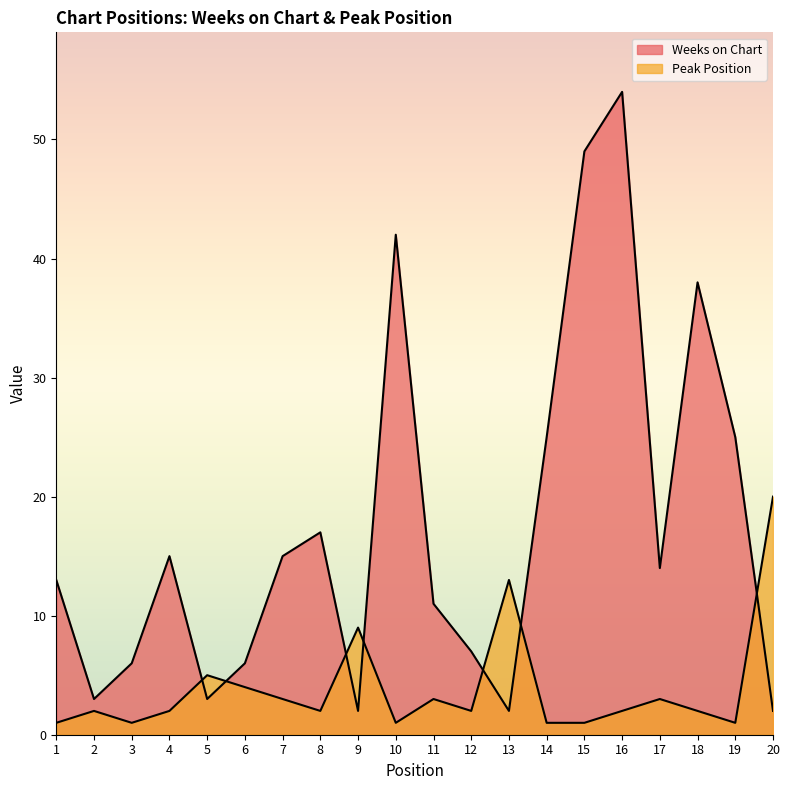

In Peak Position, how many points are higher than both neighbors (excluding endpoints)?

6